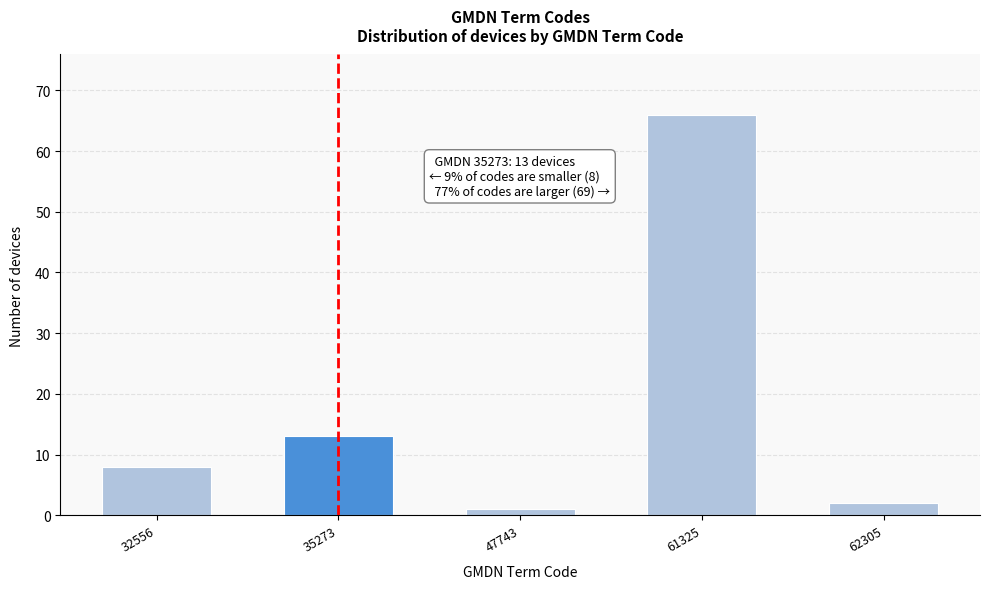

Reading left to right, what are all the values shown in this chart?

8	13	1	66	2